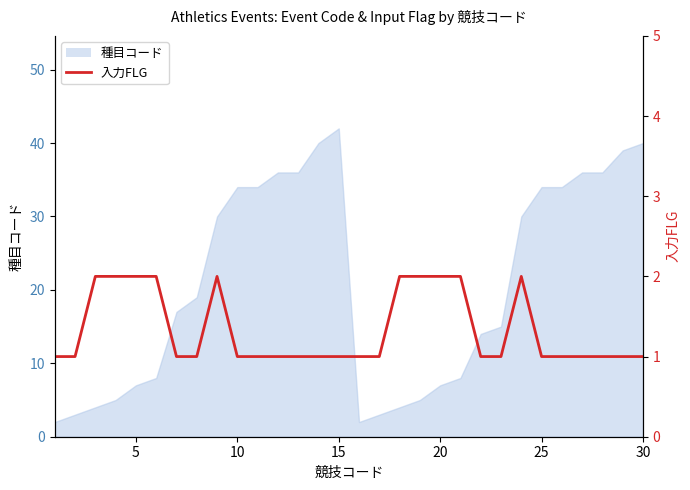

True or false: there are more than 1 points higher than both neighbors.

True